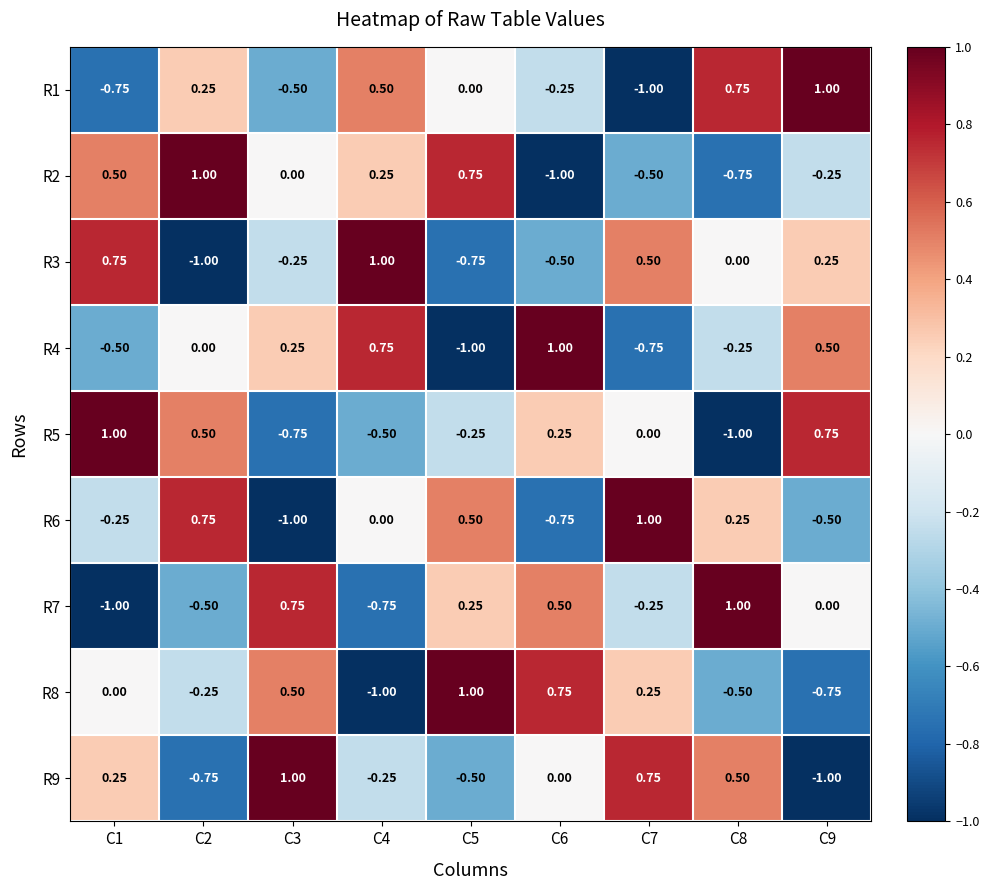

Is the value of R4 at C9 greater than the value of R2 at C4?

Yes